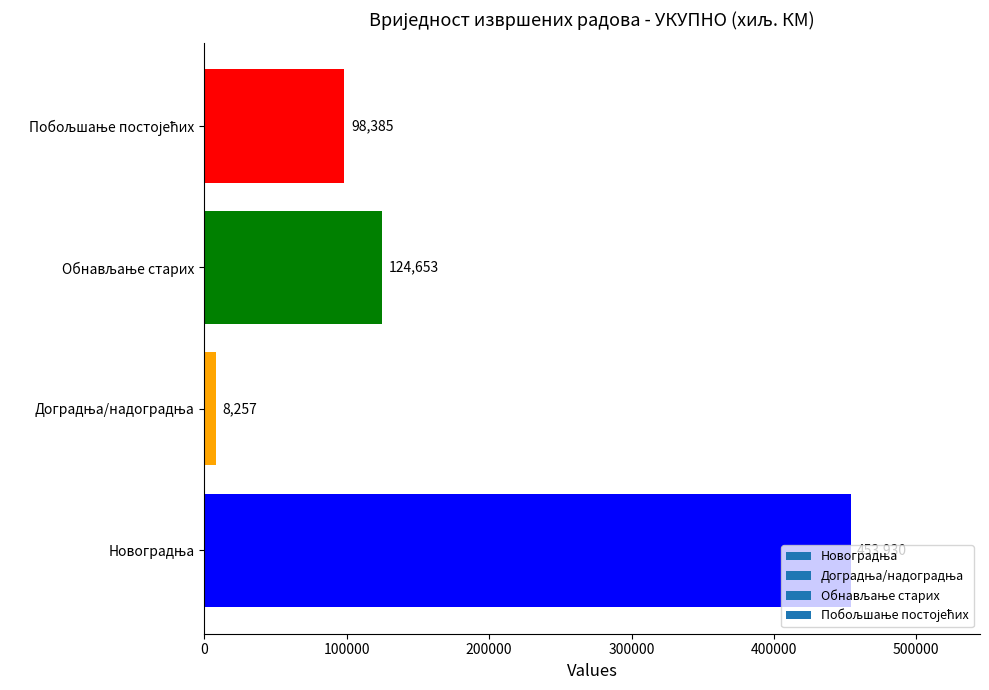

What is the difference between the maximum and minimum values?

445673